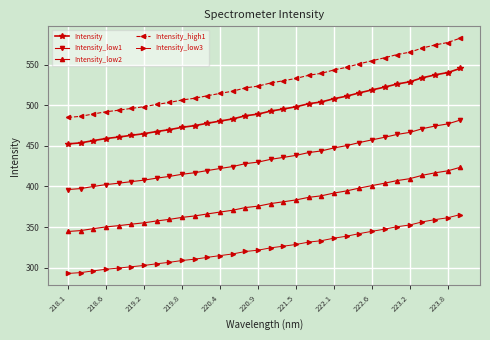

What is the value of the Intensity_low2 point at the 20th from the left?

386.6